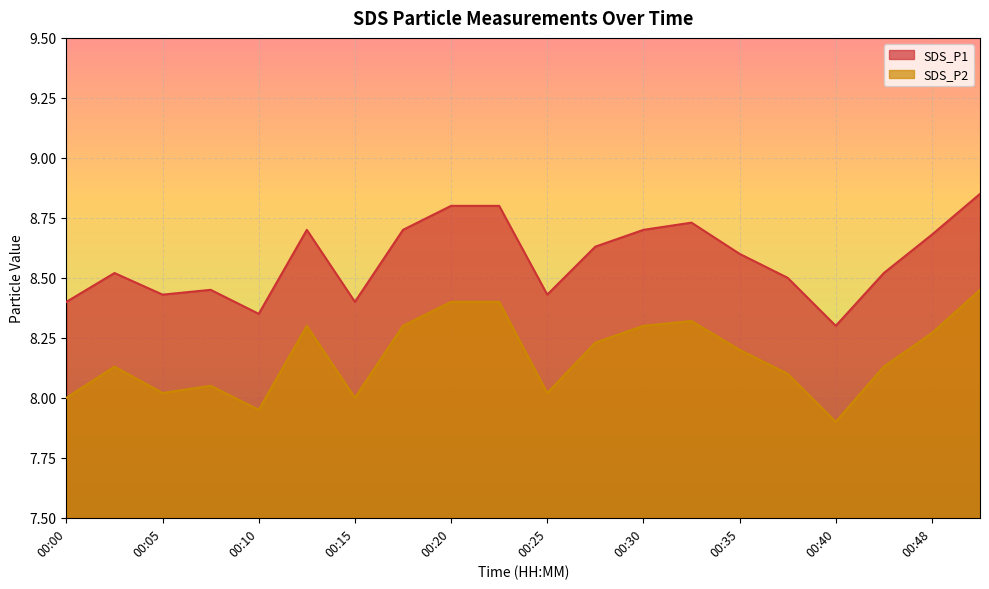

At which category is the sum across all series the highest?

00:51